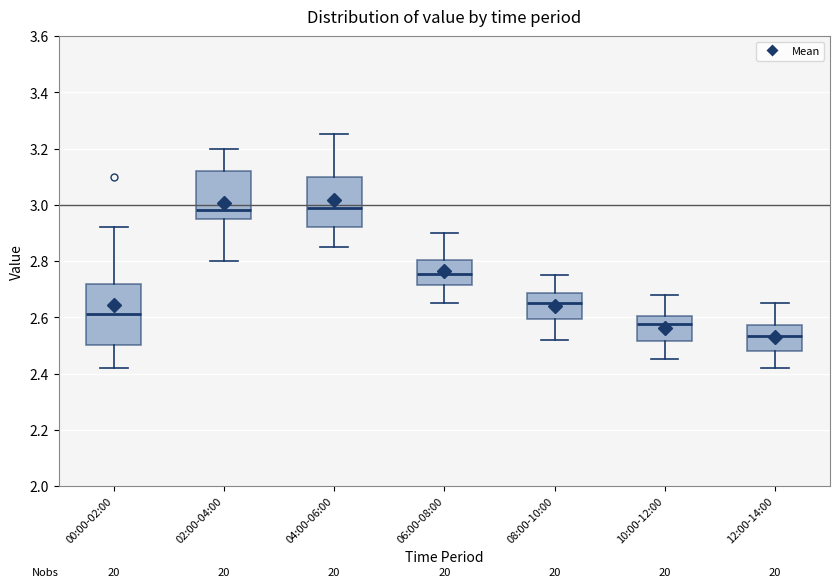

Where does the upper whisker of the box for 04:00-06:00 end on the y-axis? The values are not printed on the chart, so give them approximately, as read against the axis.

3.26